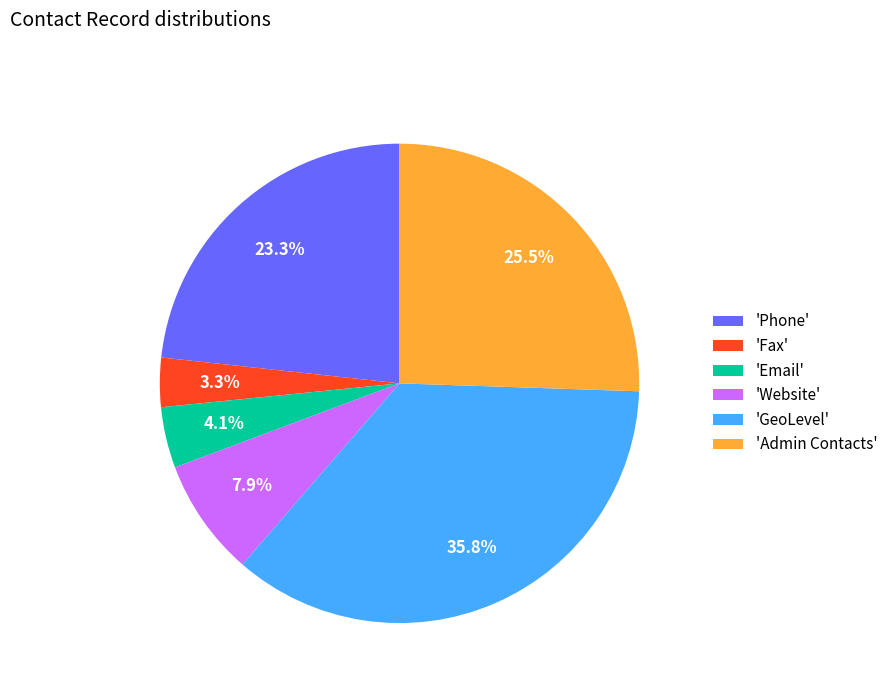

Which has a higher value, 'Email' or 'Fax'?

'Email'